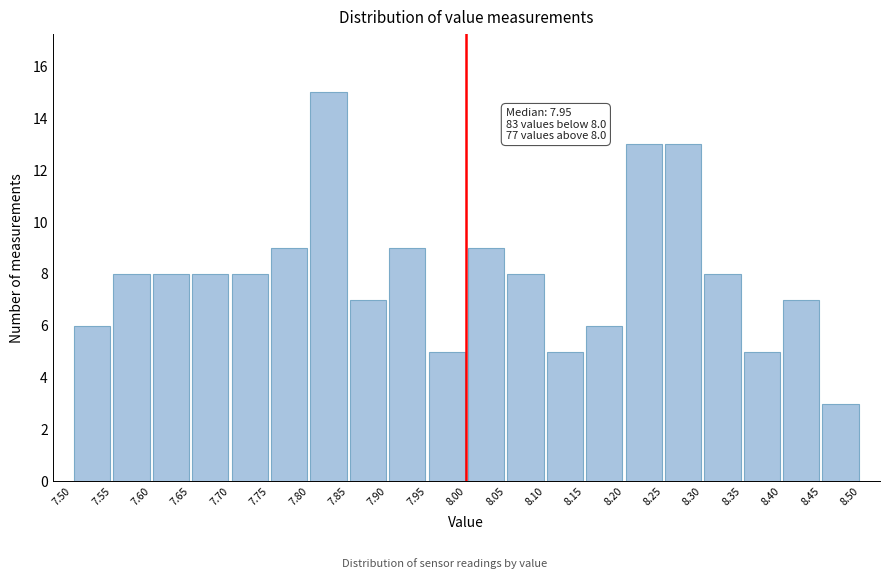

Which range on the x-axis has the tallest bar?

7.80 to 7.85